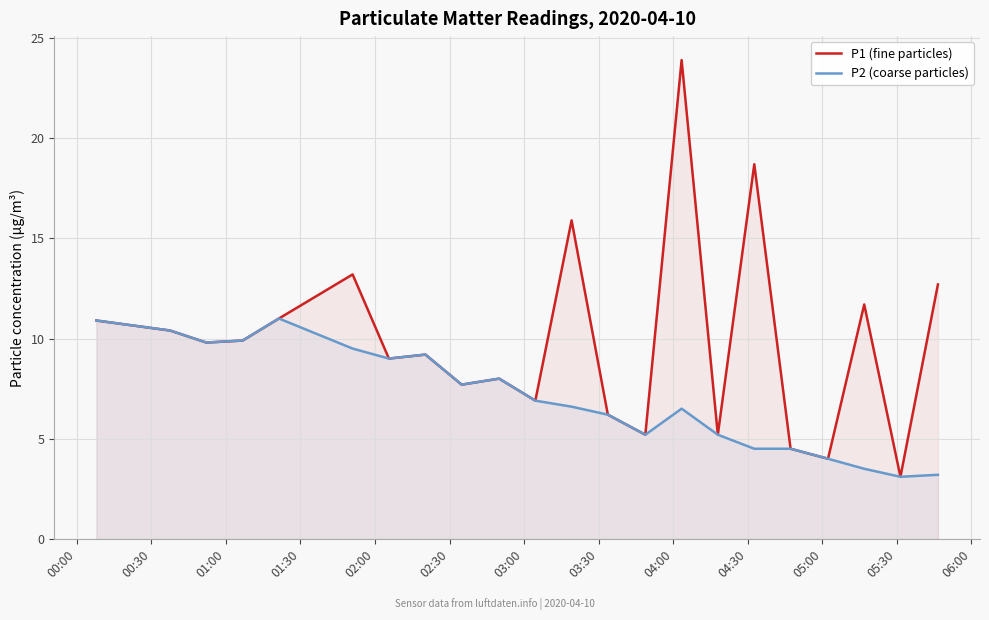

How many lines are shown in the chart?

2